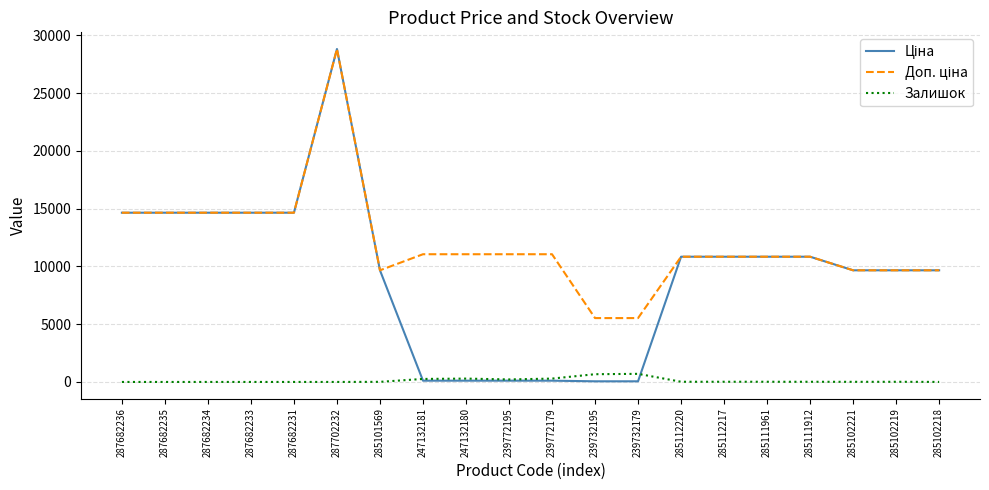

At which category is the sum across all series the highest?

287702232